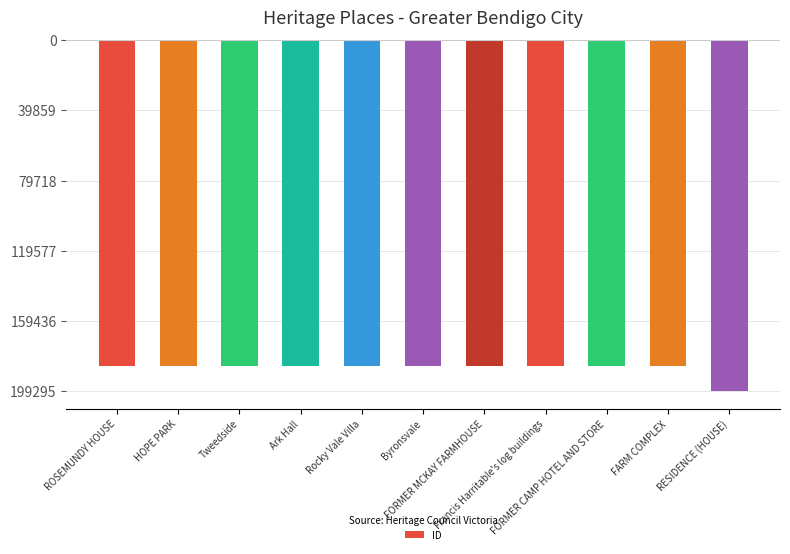

Are the bars horizontal?

No